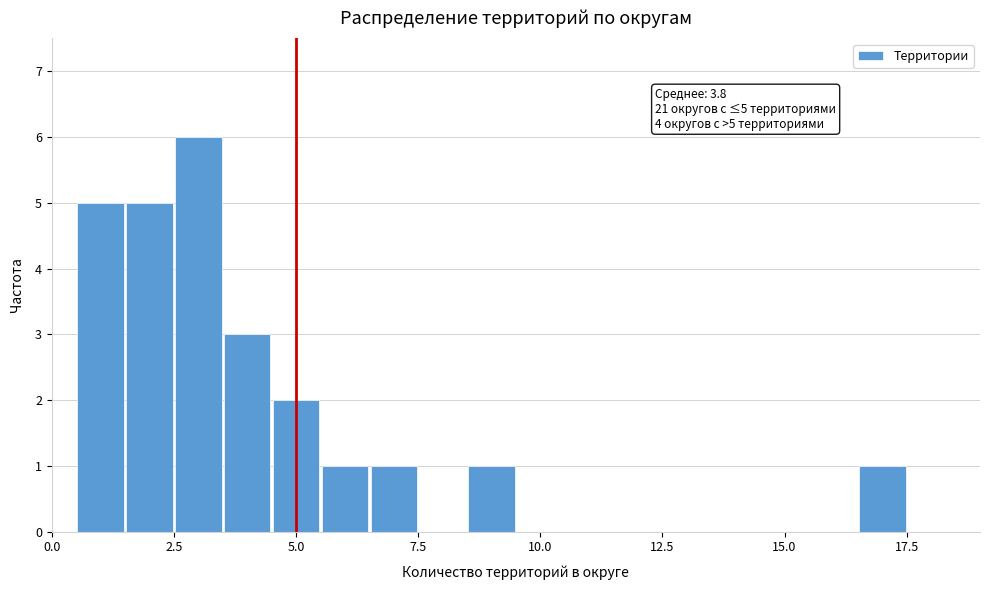

Around what value on the x-axis is the tallest bar? Give the approximate position of its centre, as read against the axis.

3.0